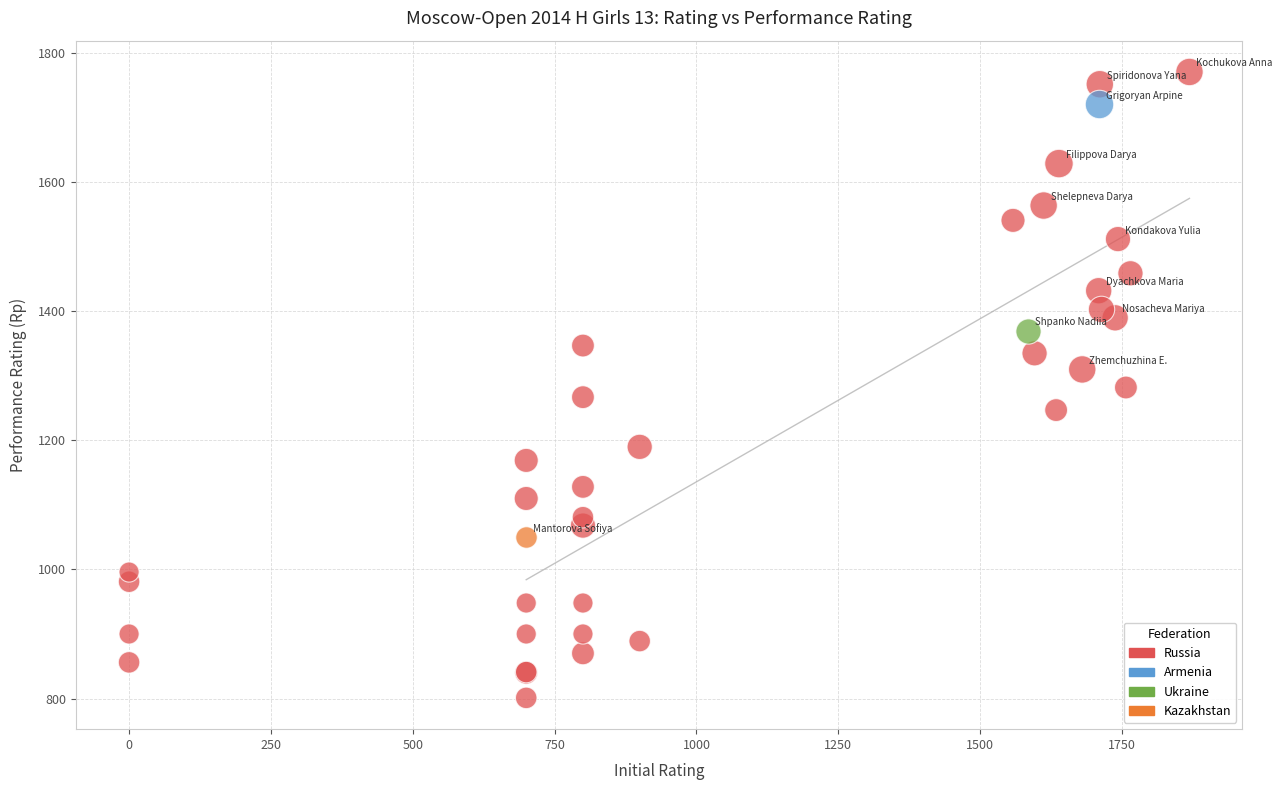

What are all the series names shown in the legend?

Russia, Armenia, Ukraine, Kazakhstan